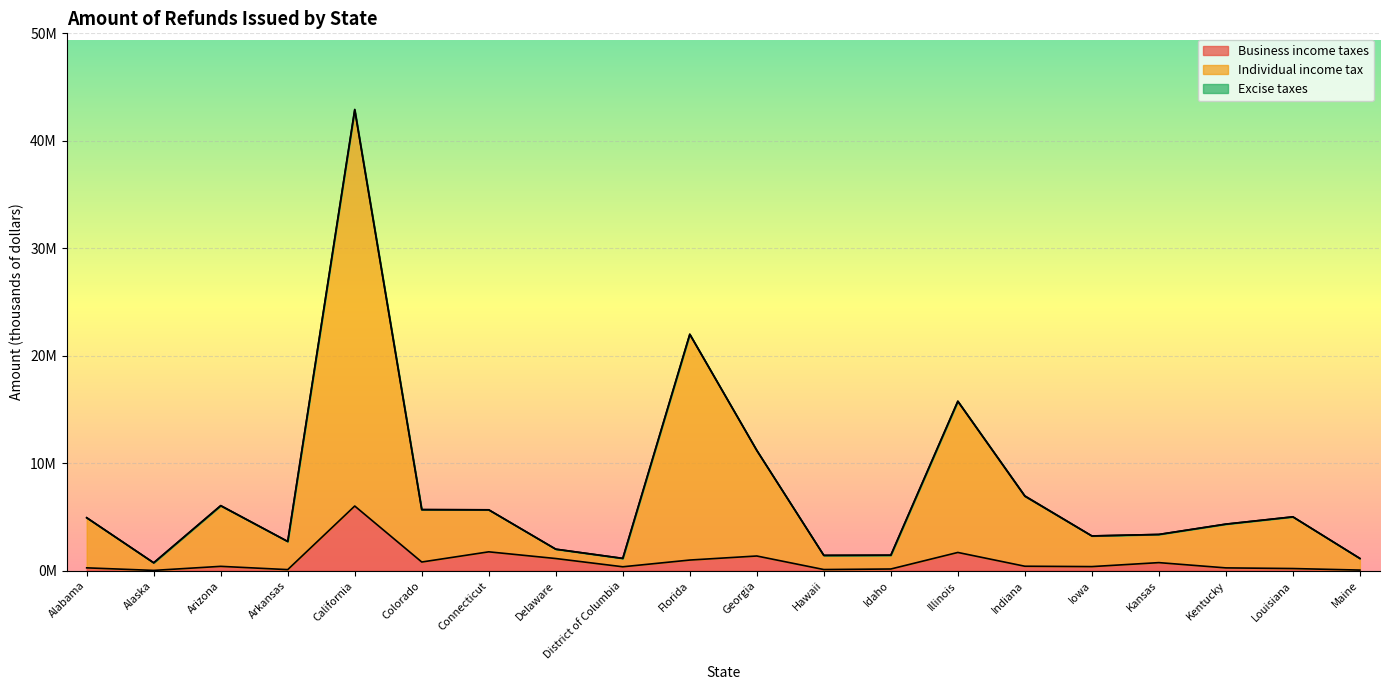

At which label does Individual income tax first exceed 4?

Alabama